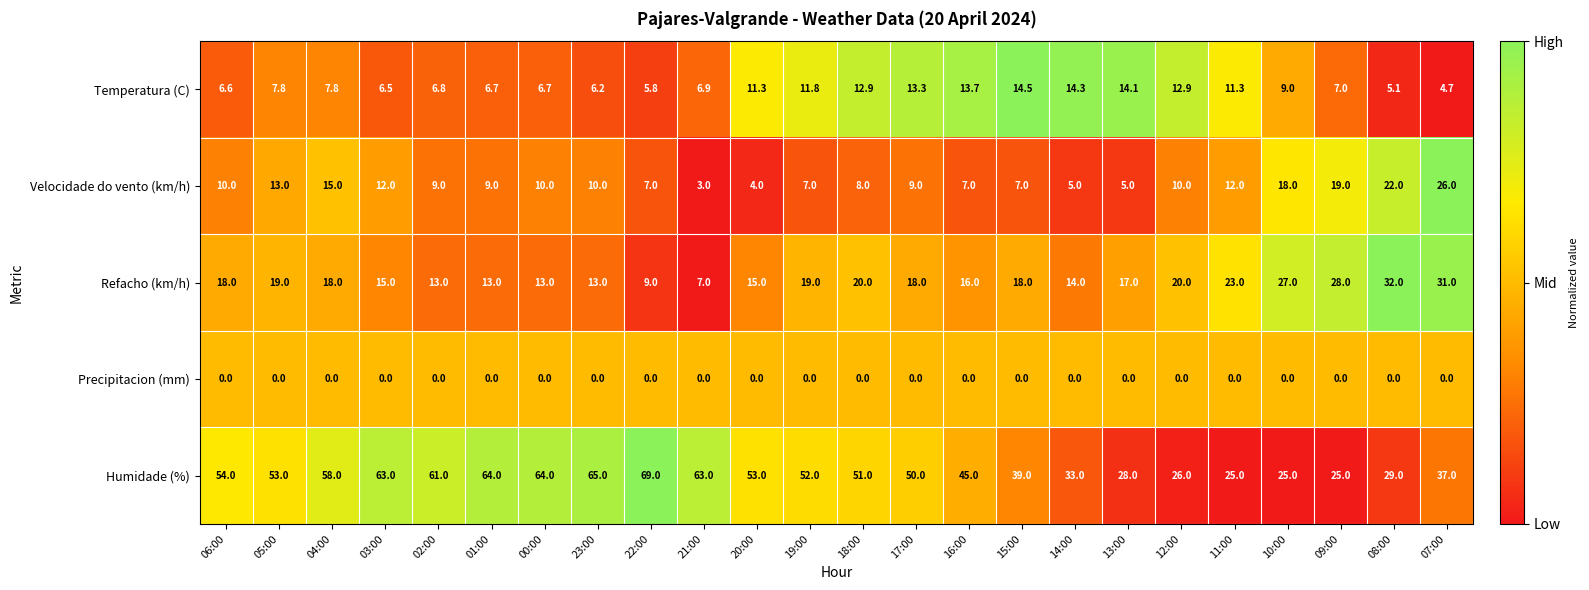

The Humidade (%) series shows 25.0 at 11:00. True or false?

True